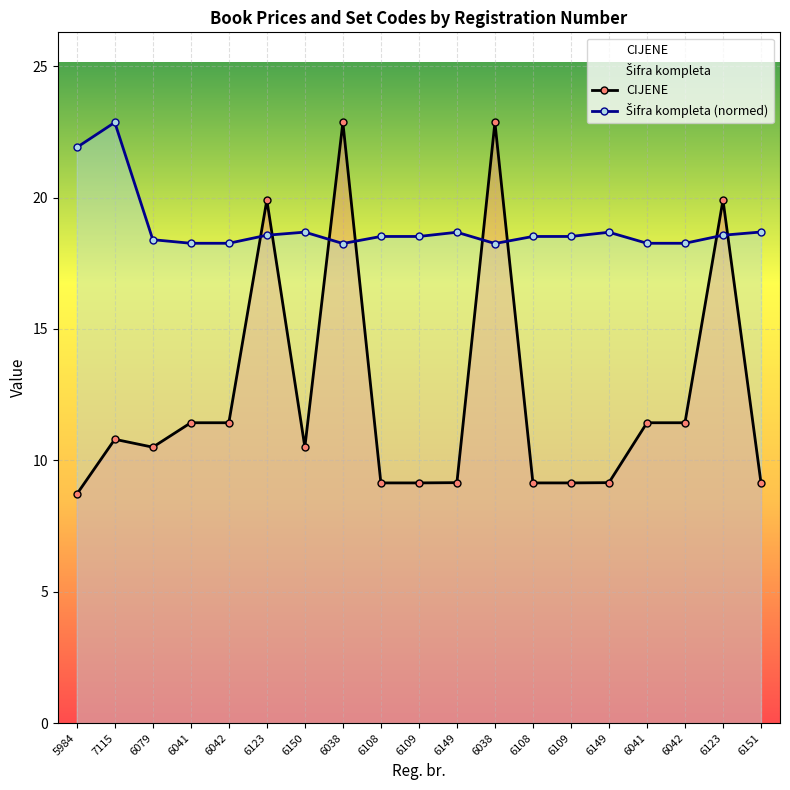

Is it true that CIJENE equals 6.2 at 6109?

False